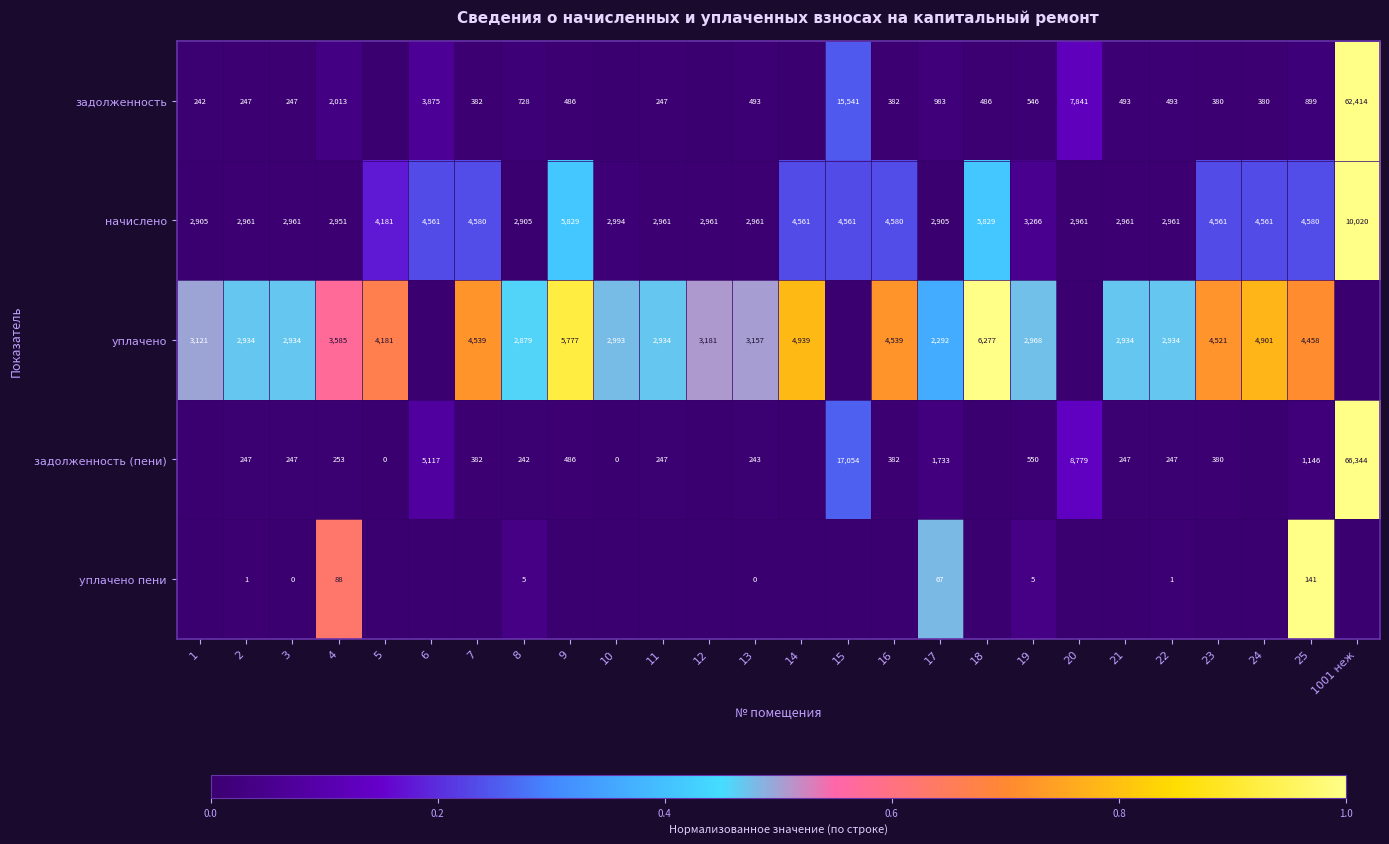

What is the total value across all series at 13?

6854